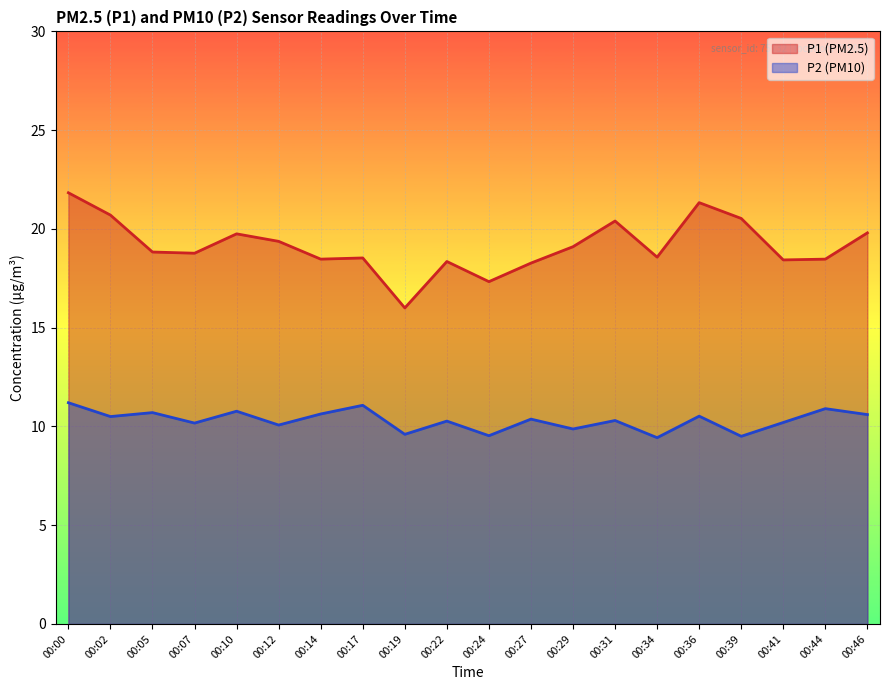

Where is the first local maximum for P1?

00:10